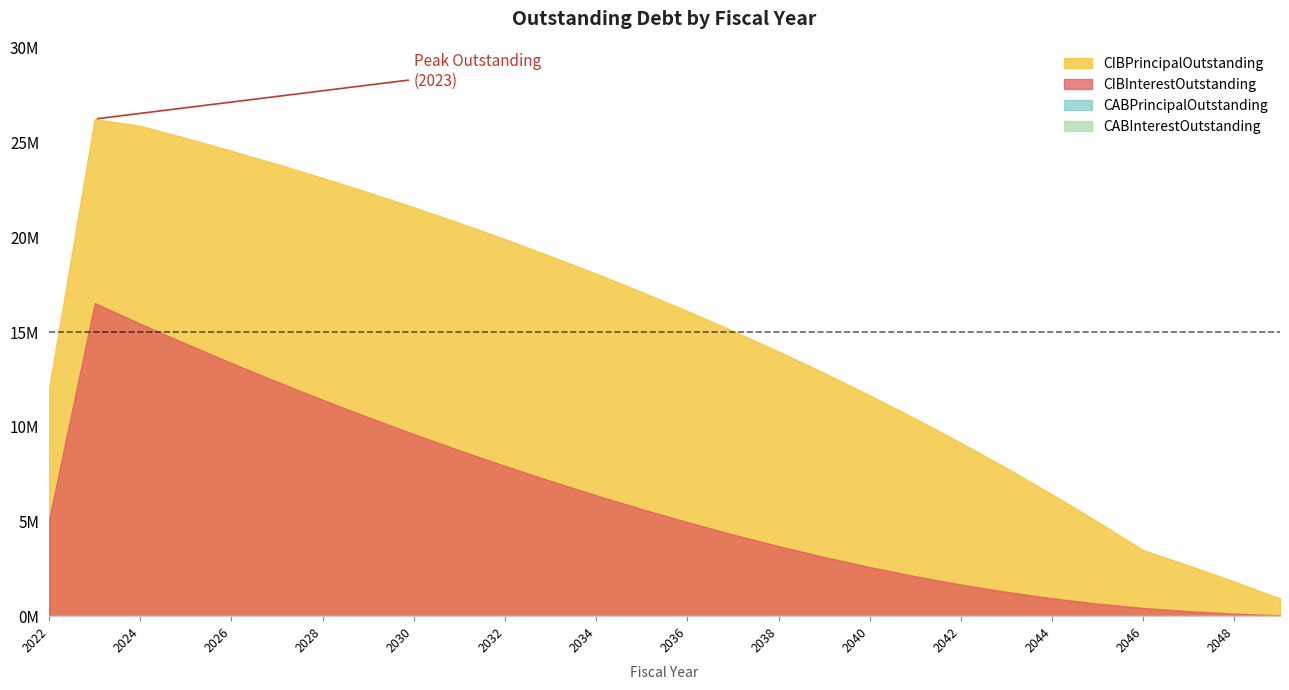

How many series are shown in this chart?

4